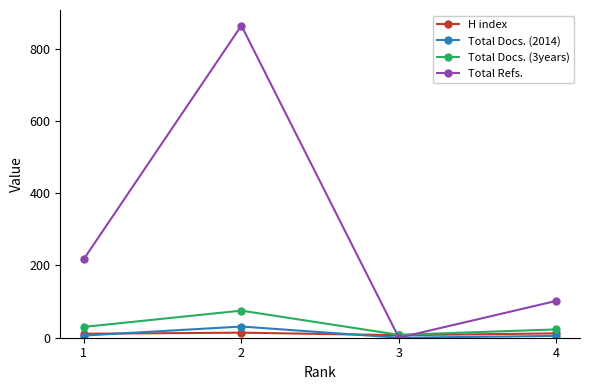

Count the number of data series in this chart.

4